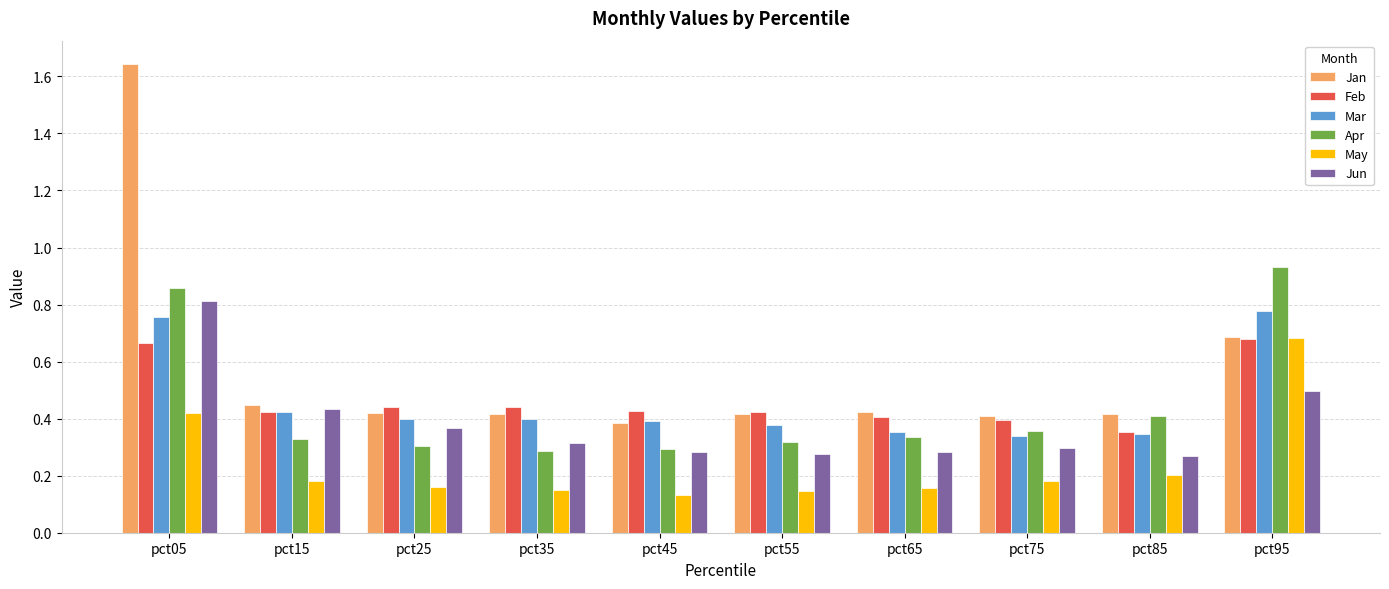

What is the sum of all May values?

2.4